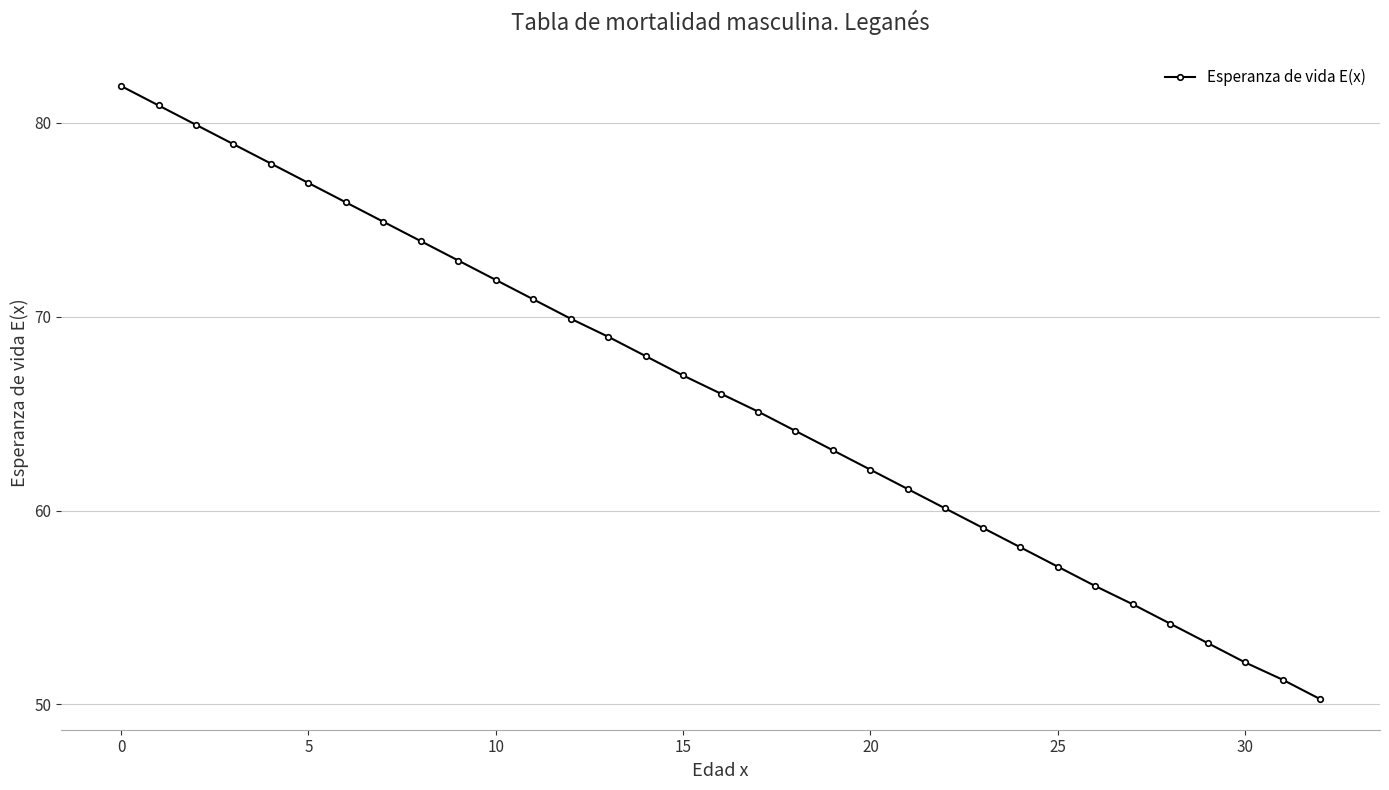

True or false: the data has more than 1 interior local peaks.

False